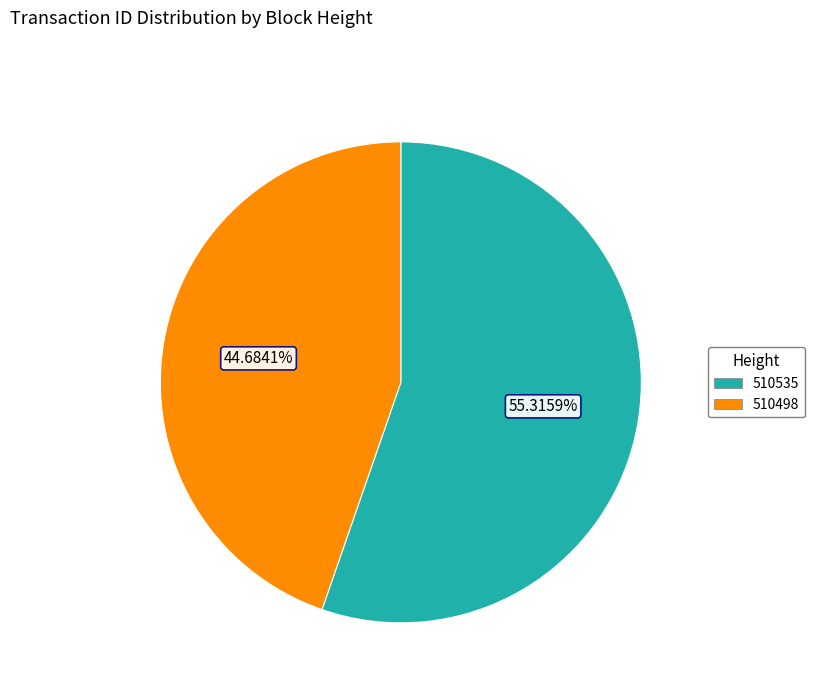

To the nearest percent, what is the combined percentage of 510535 and 510498?

100%